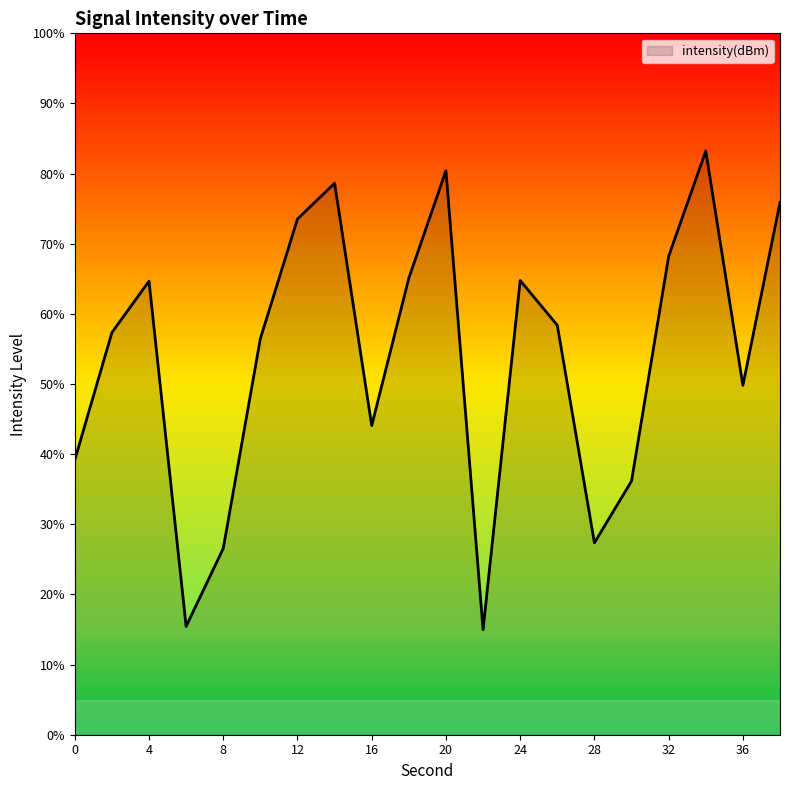

What is the greatest value displayed?

83.2